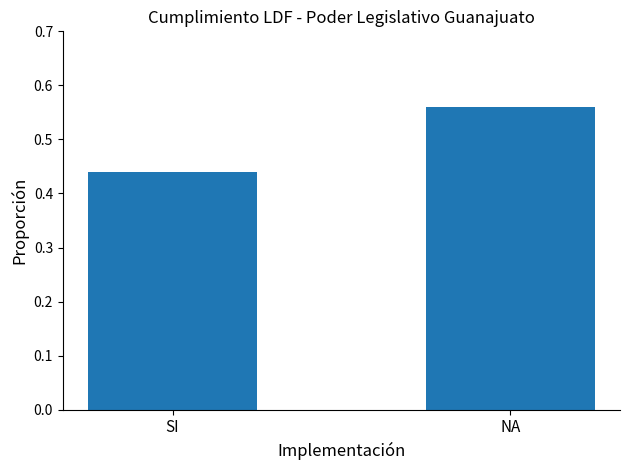

At which label is the value closest to 0?

SI